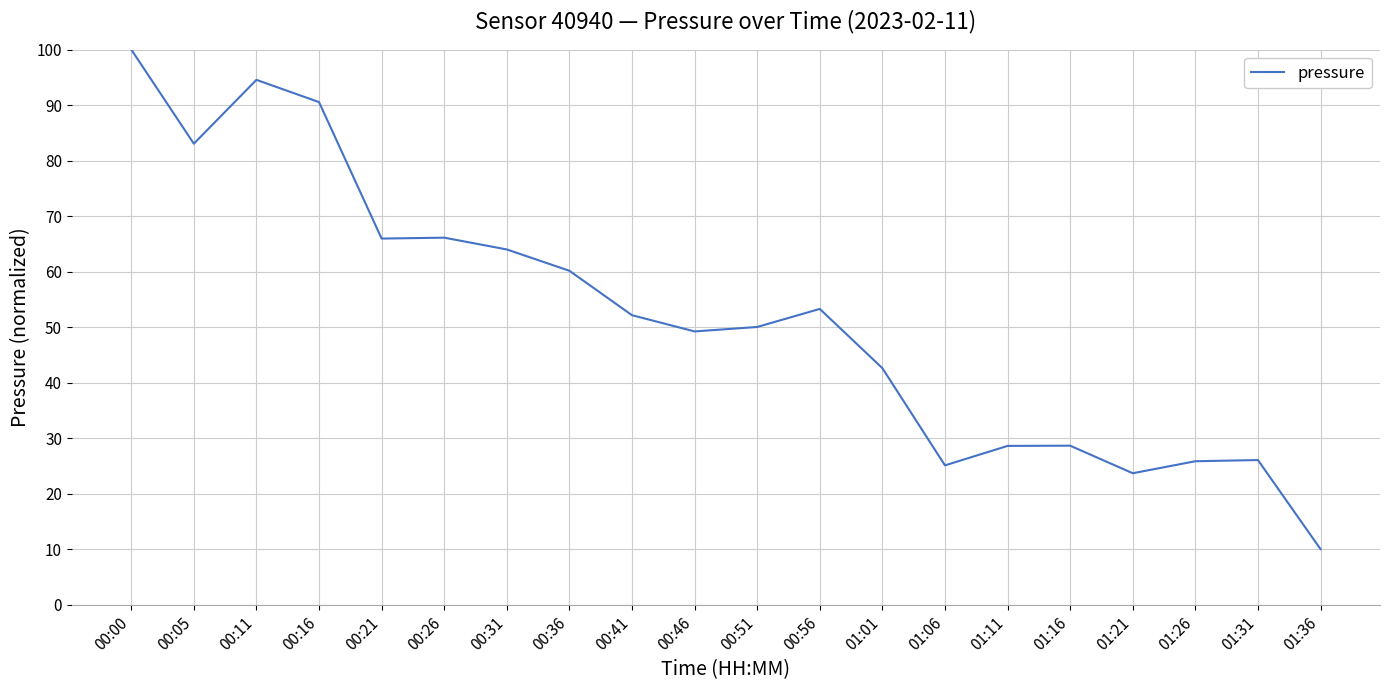

What position from the left is 00:11?

3